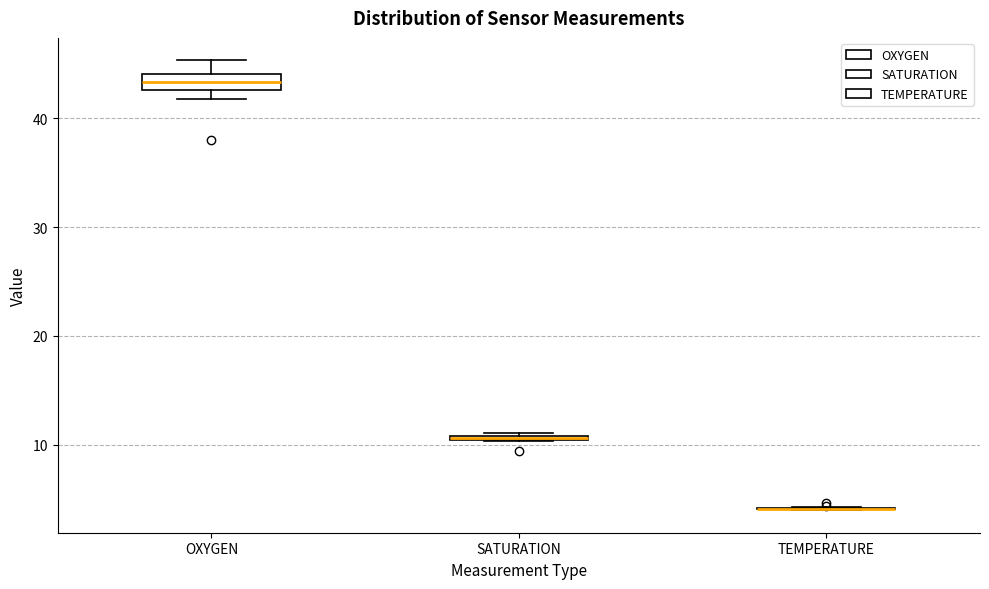

Where is the upper edge of the box for SATURATION on the y-axis? The values are not printed on the chart, so give them approximately, as read against the axis.

11